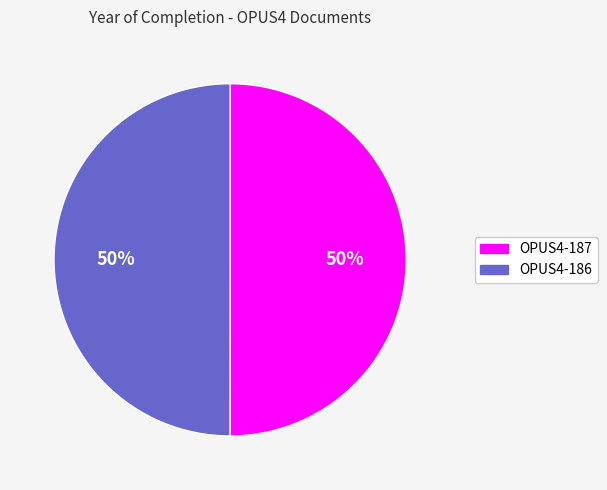

To the nearest percent, what is the average slice percentage?

50%